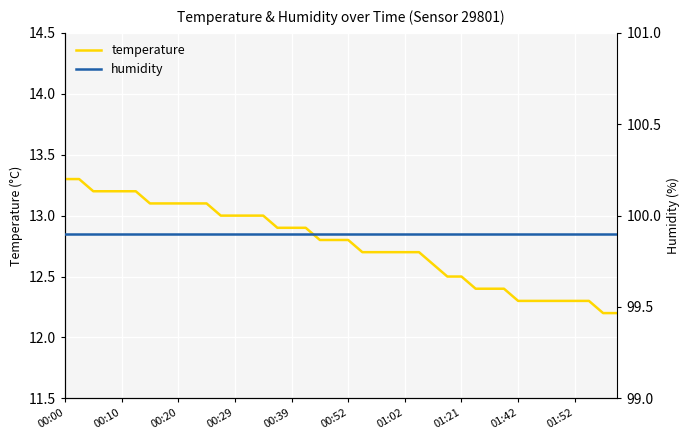

What is the approximate value of humidity at 18?

99.9